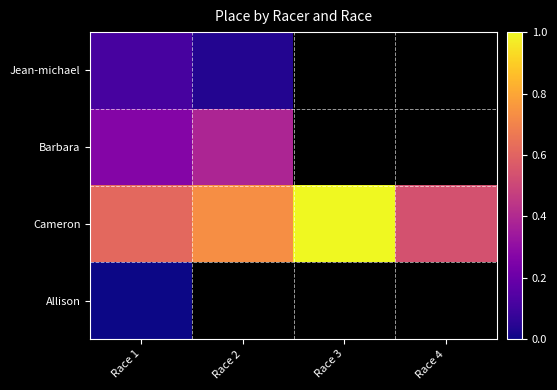

Which label corresponds to the smallest value in the chart?

Race 1